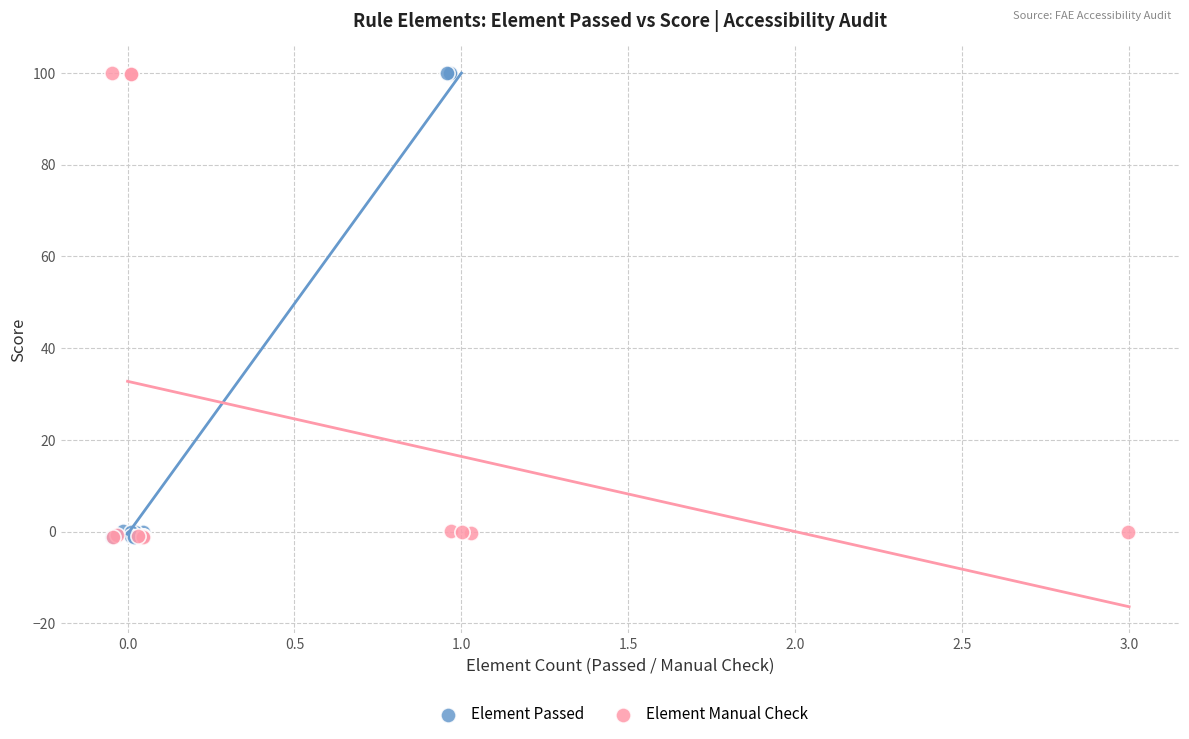

What are all the series names shown in the legend?

Element Passed, Element Manual Check